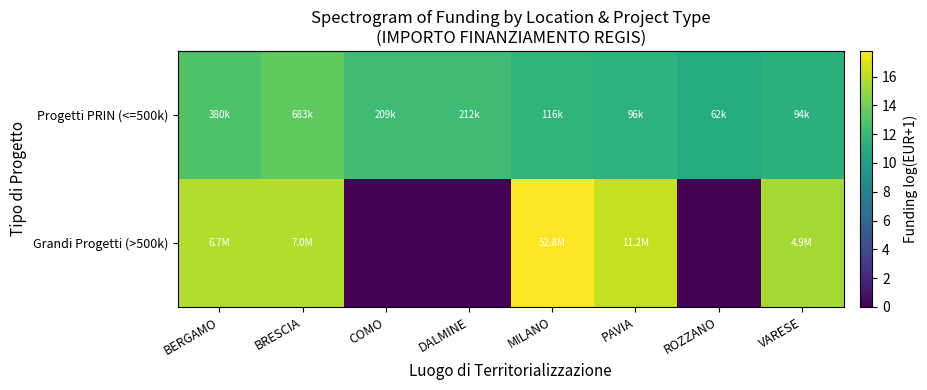

What is the spread (max minus min) of values at BRESCIA?

2.3